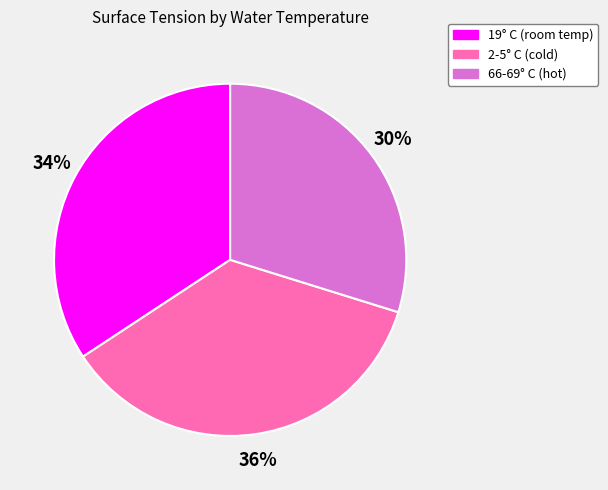

To the nearest percent, what percentage of the pie is 2-5° C (cold)?

36%